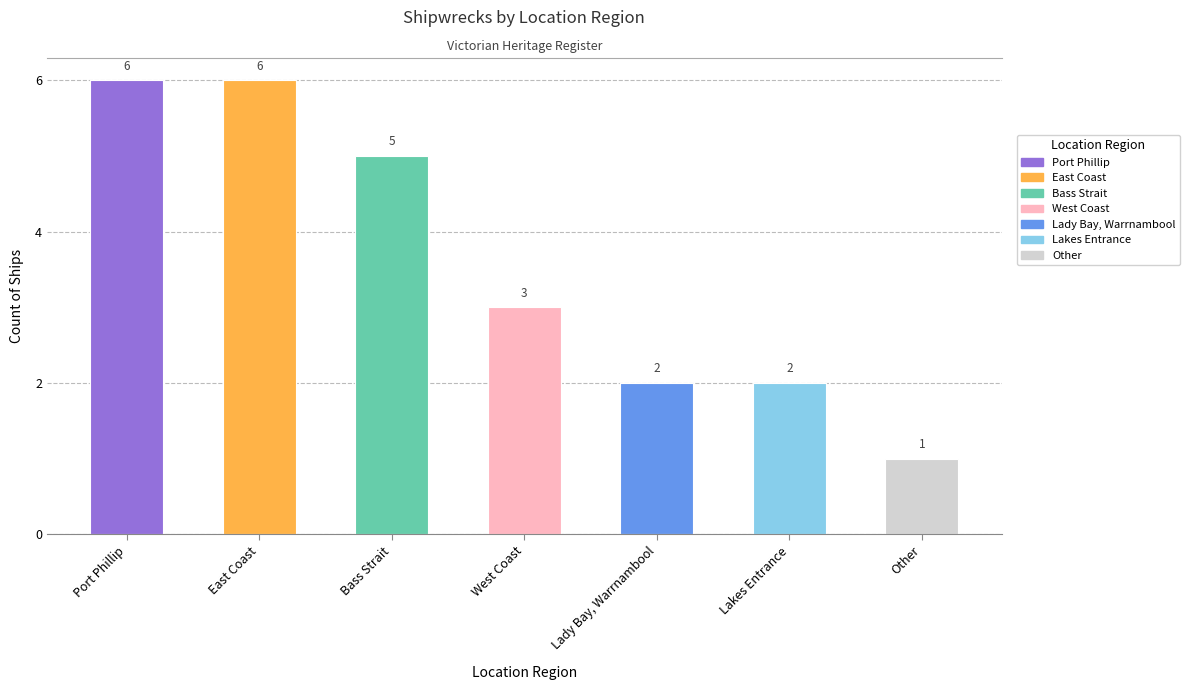

What is the difference between the values at East Coast and Other?

5